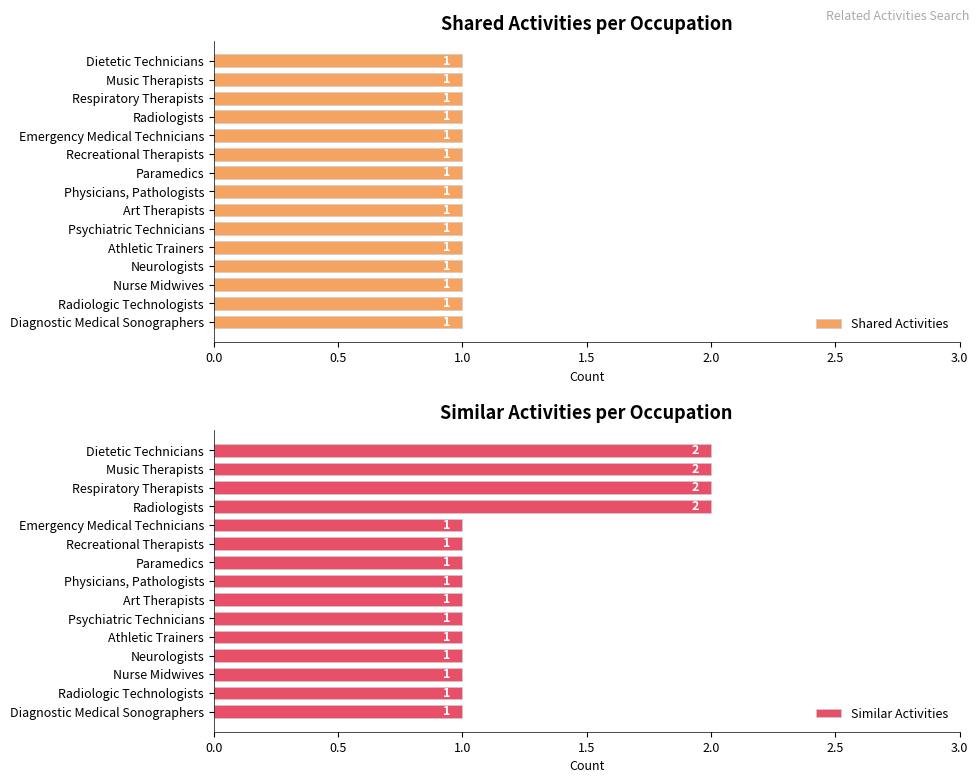

The Similar Activities series shows 2 at Radiologists. True or false?

True